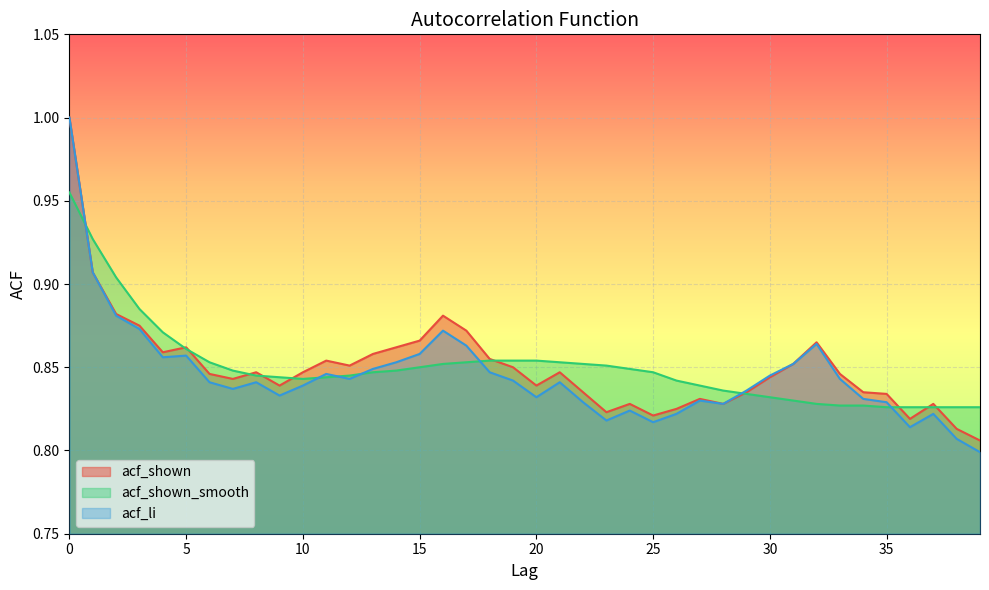

What is the difference between the second highest and minimum values in the acf_li series?

0.1